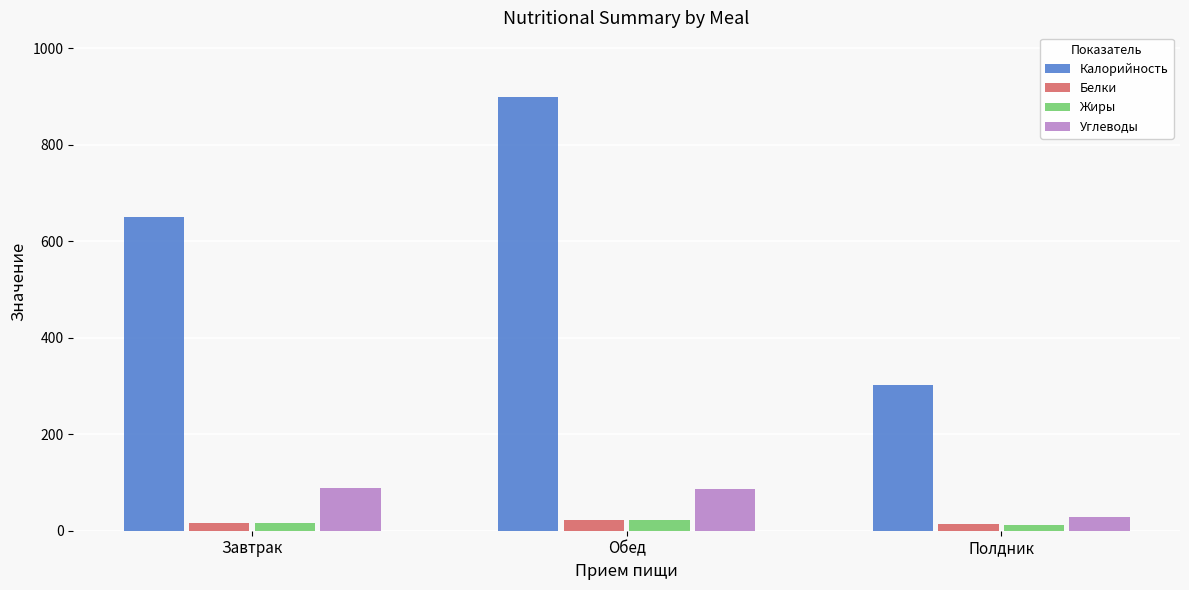

What is the difference between the maximum and minimum values in the Калорийность series?

595.4